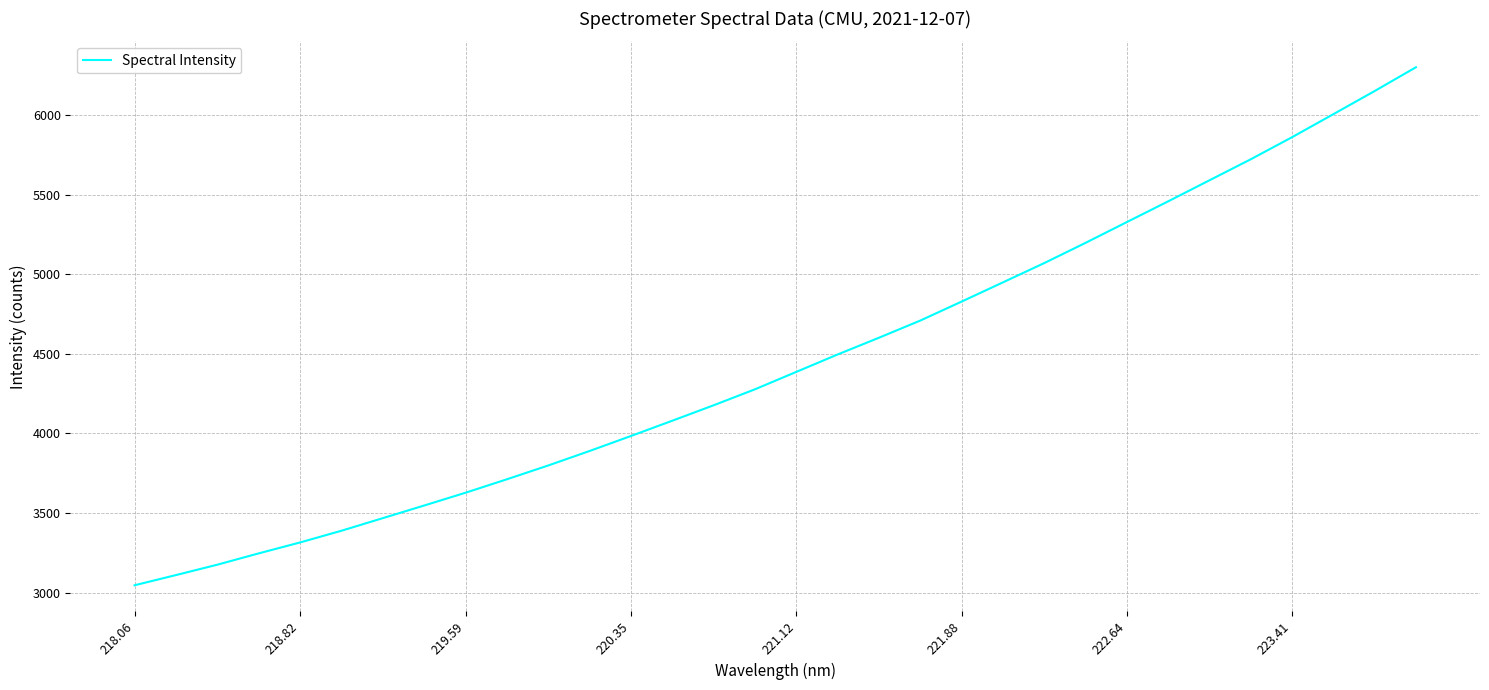

What is the difference between the maximum and minimum values?

3252.4